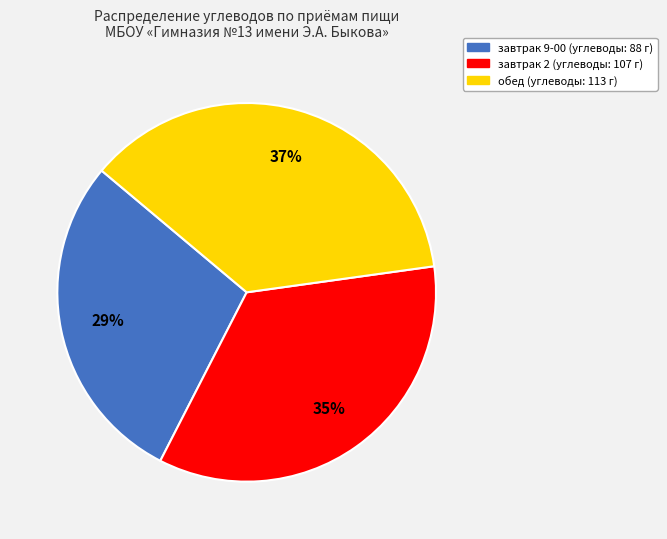

To the nearest percent, what is the difference between the завтрак 2 (углеводы: 107 г) and обед (углеводы: 113 г) slice percentages?

2%